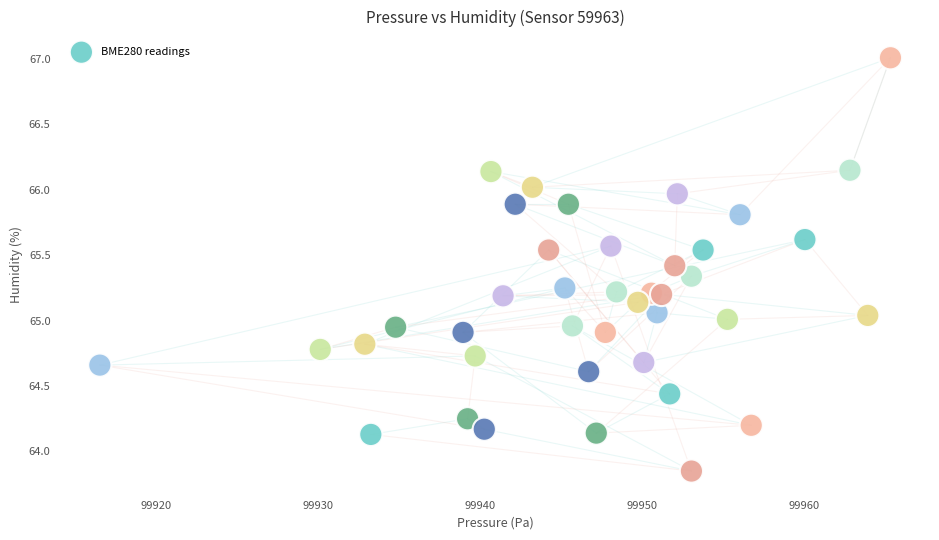

What is the range of Y values (max minus min)?

3.2